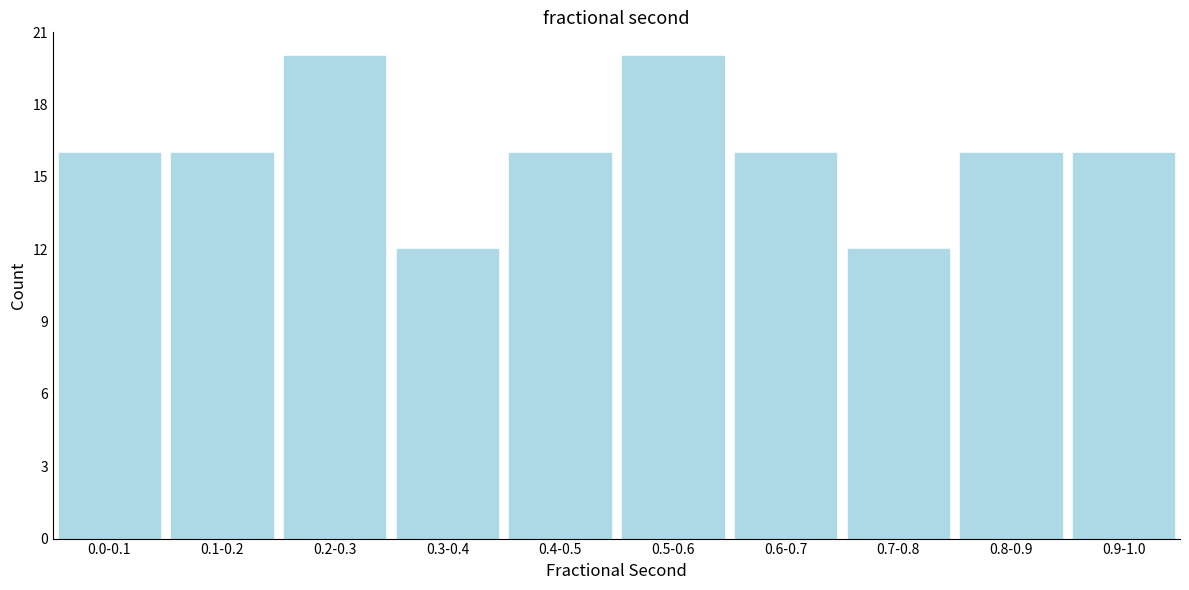

Reading left to right, list all the values displayed in this chart.

16	16	20	12	16	20	16	12	16	16